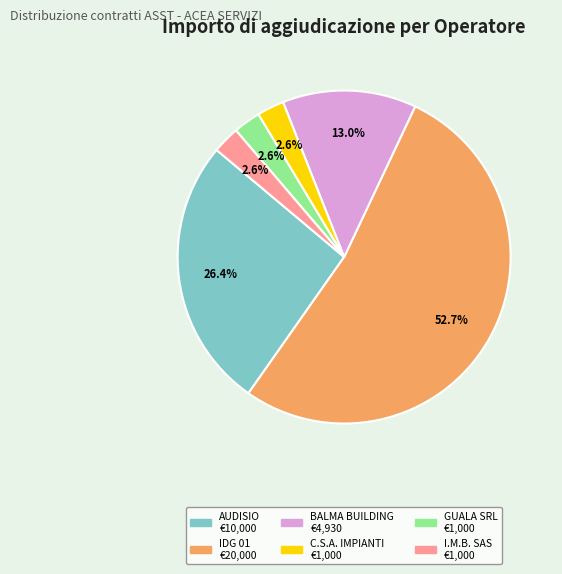

To the nearest percent, what is the difference between the largest and smallest slice percentages?

50%